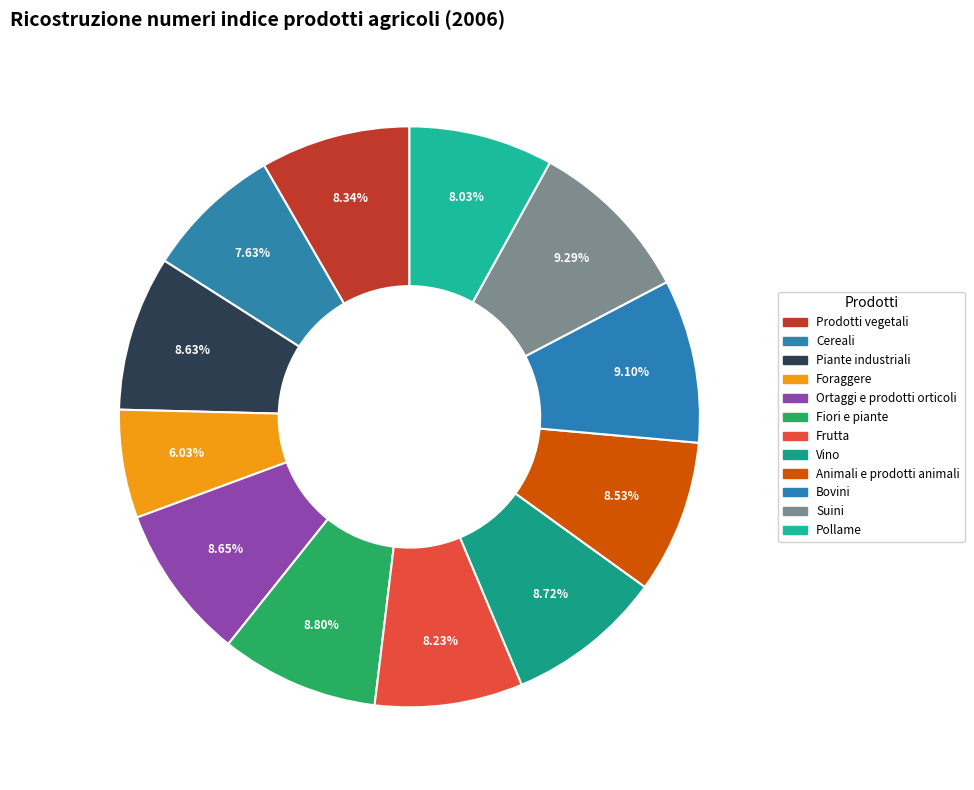

Which slice is the smallest?

Foraggere